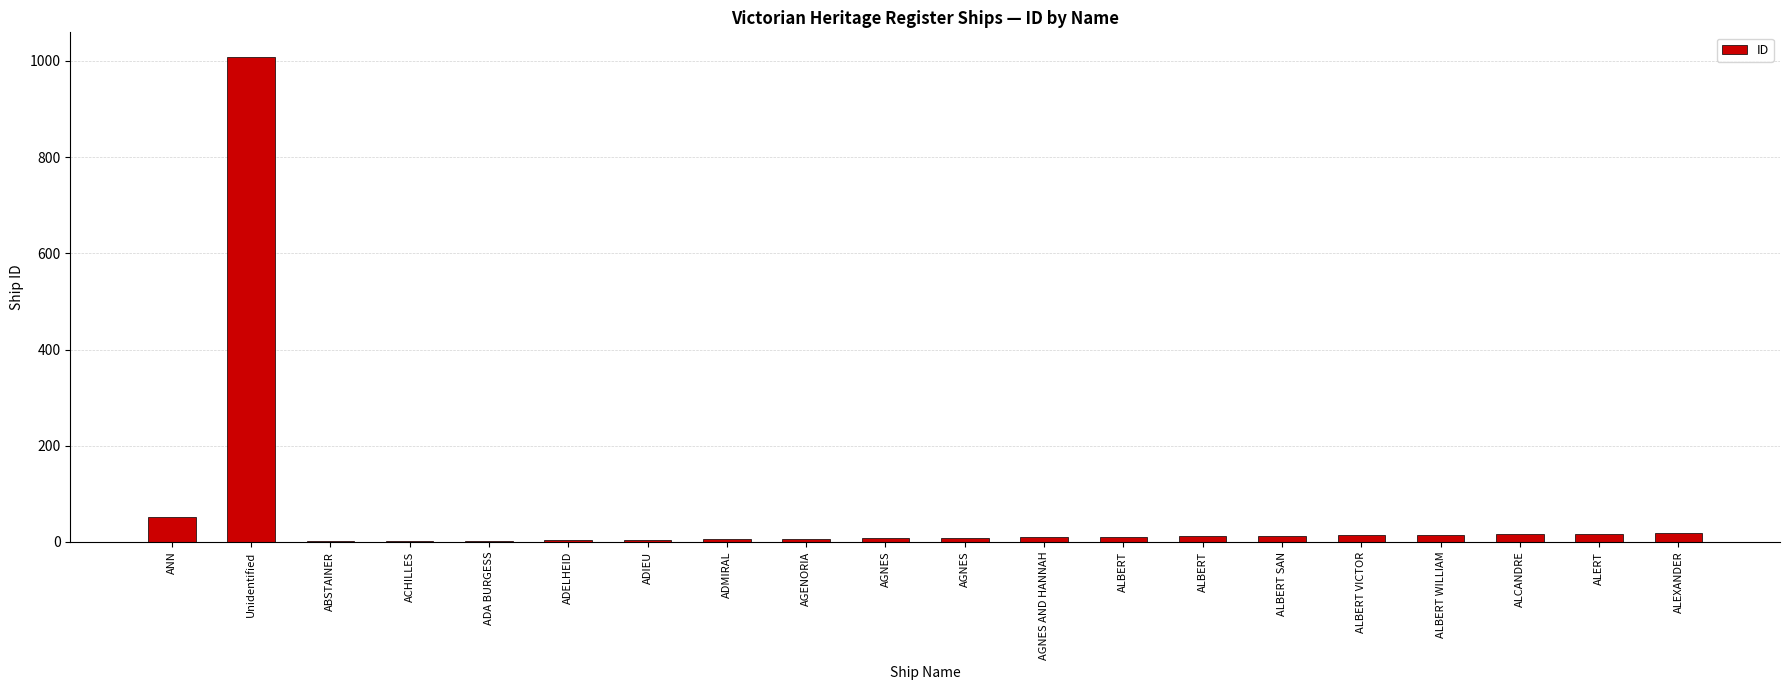

What is the ratio of the value at Unidentified to the value at ALBERT?

84.1